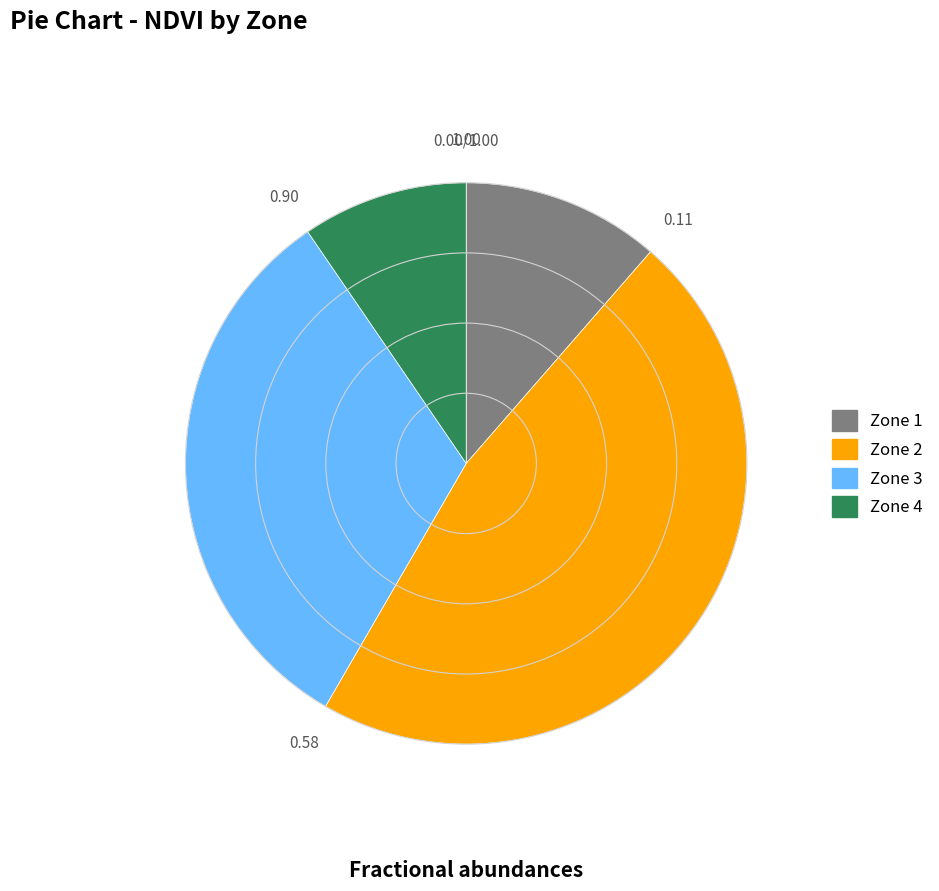

Rank the categories by value from lowest to highest.

Zone 4, Zone 1, Zone 3, Zone 2